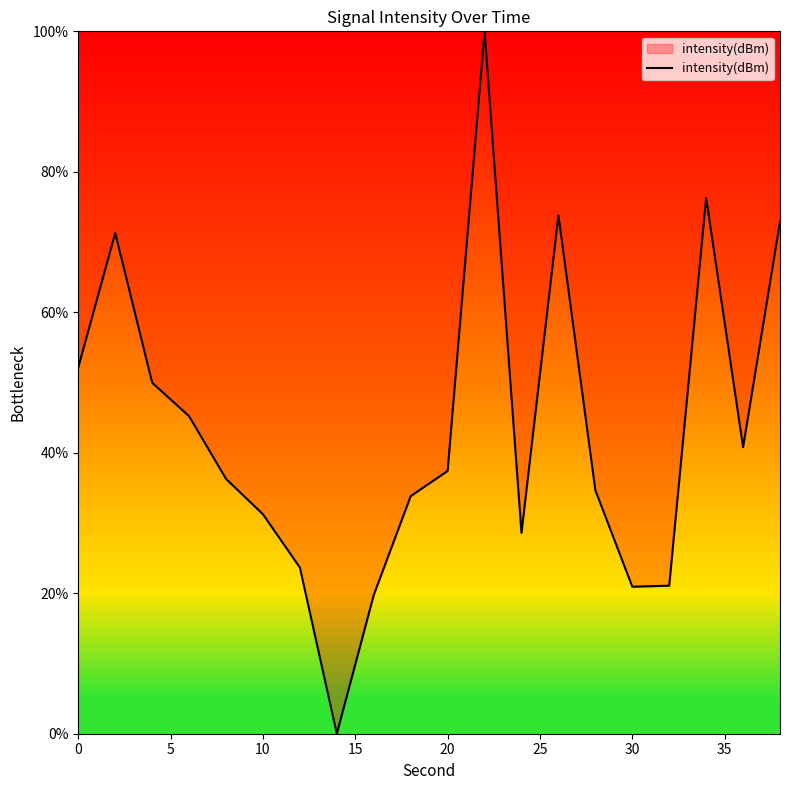

What is the difference between the maximum and minimum values?

100.0